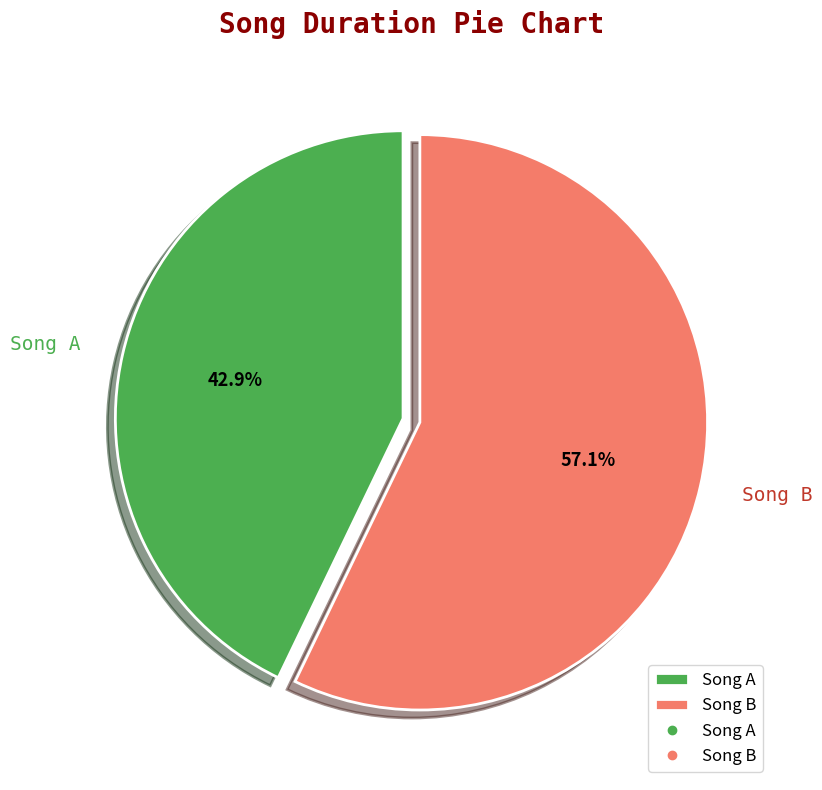

Which slice is the smallest?

Song A